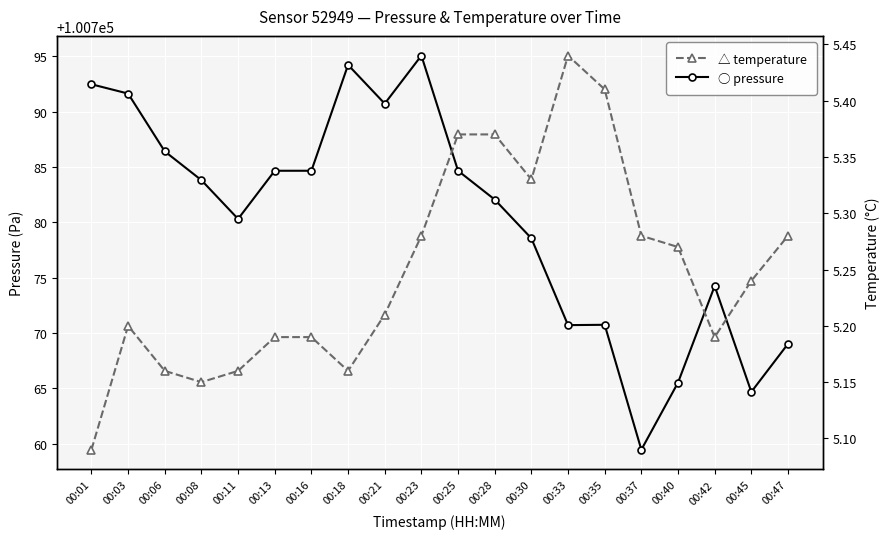

Reading left to right, what are all the values shown in this chart?

pressure: 00:01=100792.5	00:03=100791.6	00:06=100786.4	00:08=100783.8	00:11=100780.3	00:13=100784.7	00:16=100784.7	00:18=100794.2	00:21=100790.7	00:23=100795.1	00:25=100784.7	00:28=100782.1	00:30=100778.6	00:33=100770.7	00:35=100770.8	00:37=100759.5	00:40=100765.5	00:42=100774.2	00:45=100764.7	00:47=100769.0
temperature: 00:01=5.1	00:03=5.2	00:06=5.2	00:08=5.2	00:11=5.2	00:13=5.2	00:16=5.2	00:18=5.2	00:21=5.2	00:23=5.3	00:25=5.4	00:28=5.4	00:30=5.3	00:33=5.4	00:35=5.4	00:37=5.3	00:40=5.3	00:42=5.2	00:45=5.2	00:47=5.3